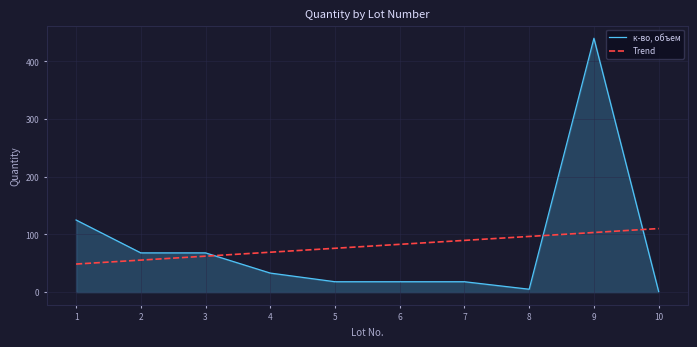

What is the greatest value displayed?

440